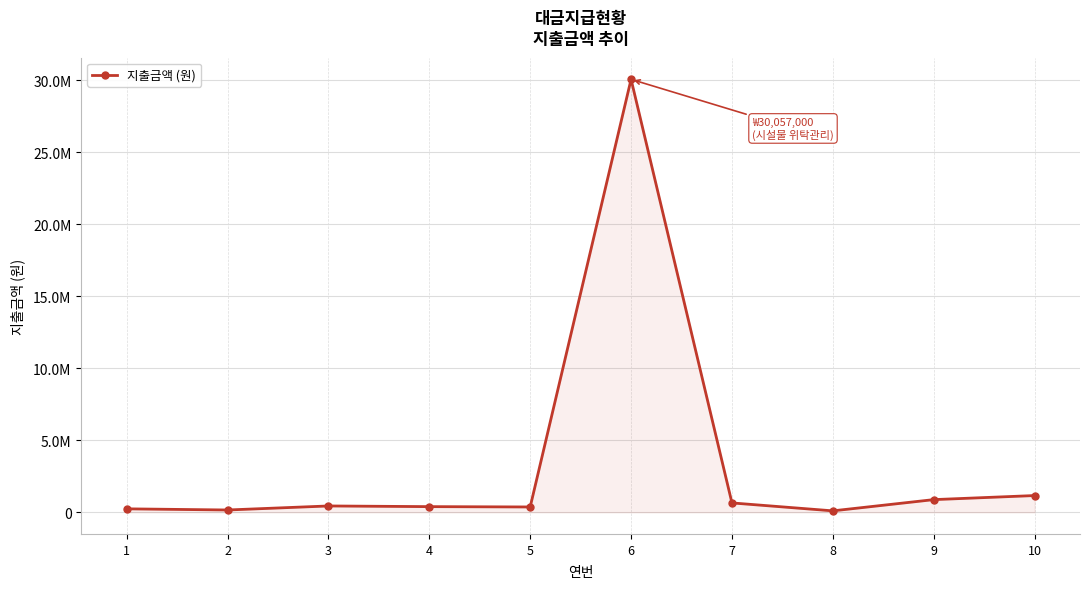

List the labels in order of value, smallest first.

8, 2, 1, 5, 4, 3, 7, 9, 10, 6